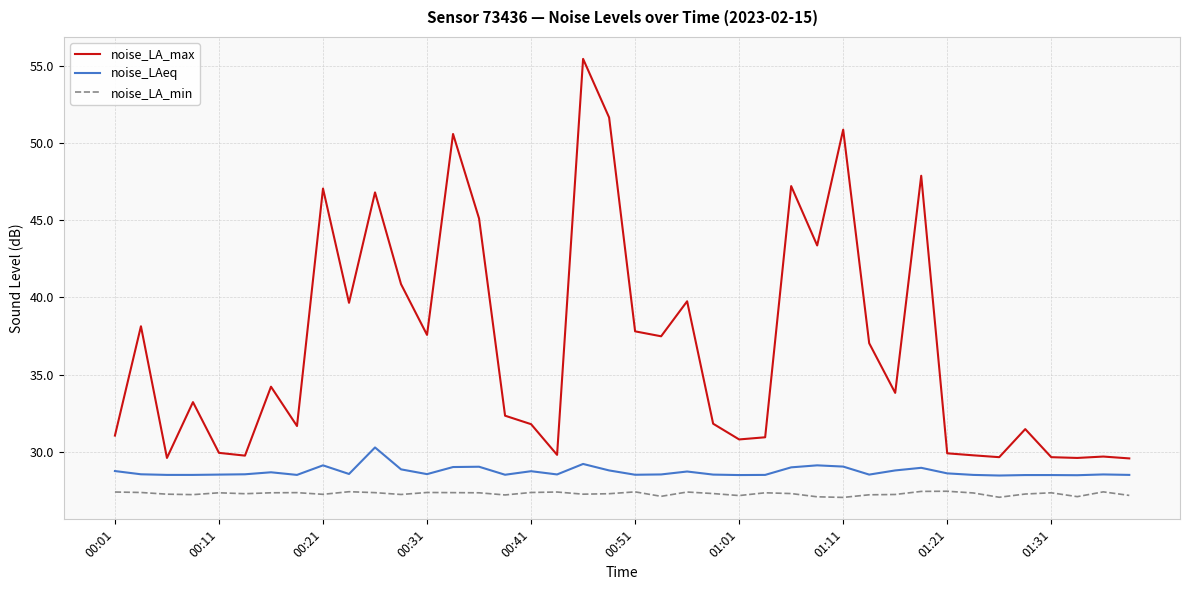

How many lines are shown in the chart?

3